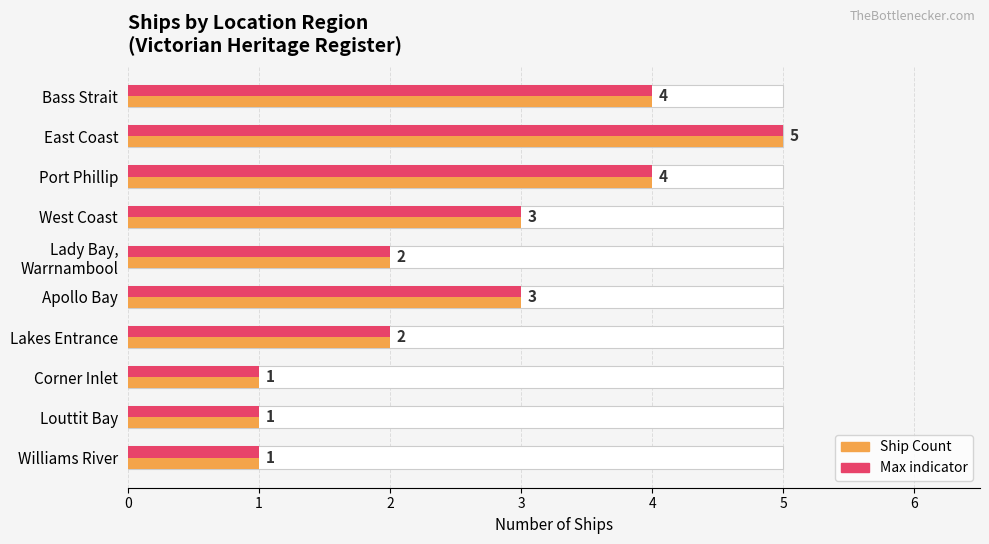

How many values are between 1 and 4?

9